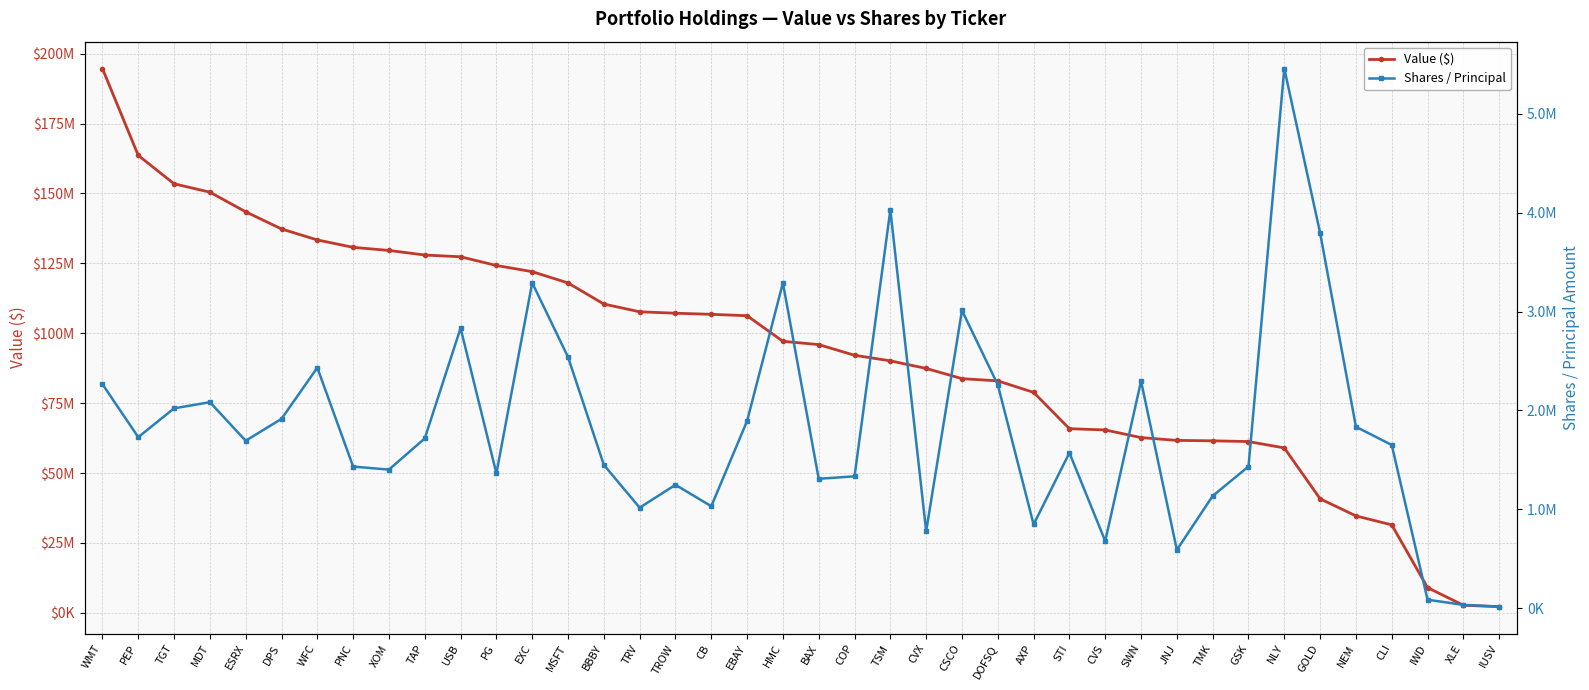

True or false: Value ($) and Shares / Principal intersect in this chart.

False